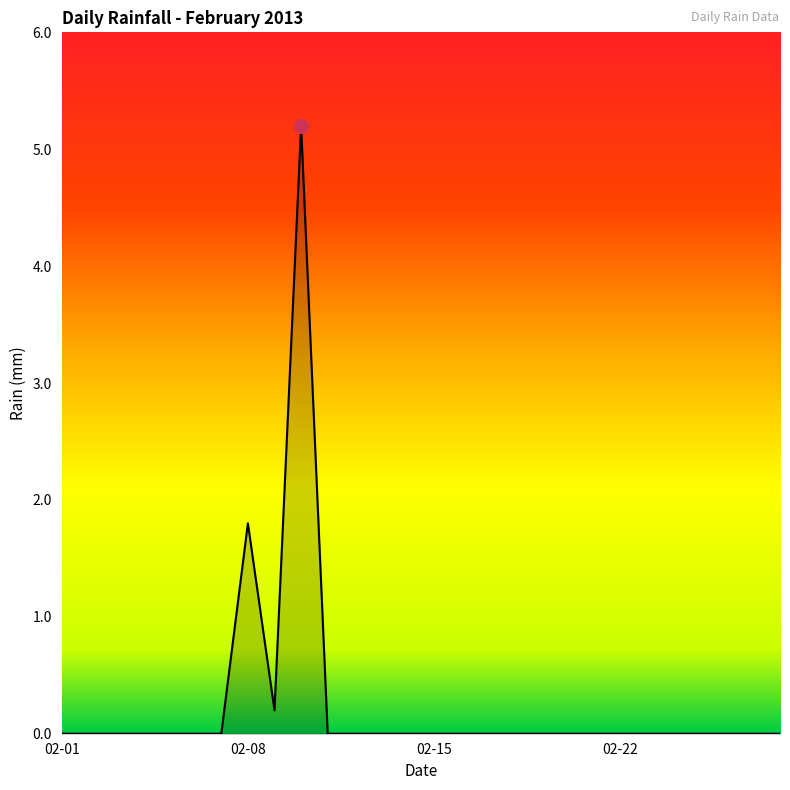

What is the difference between the maximum and minimum values?

5.2